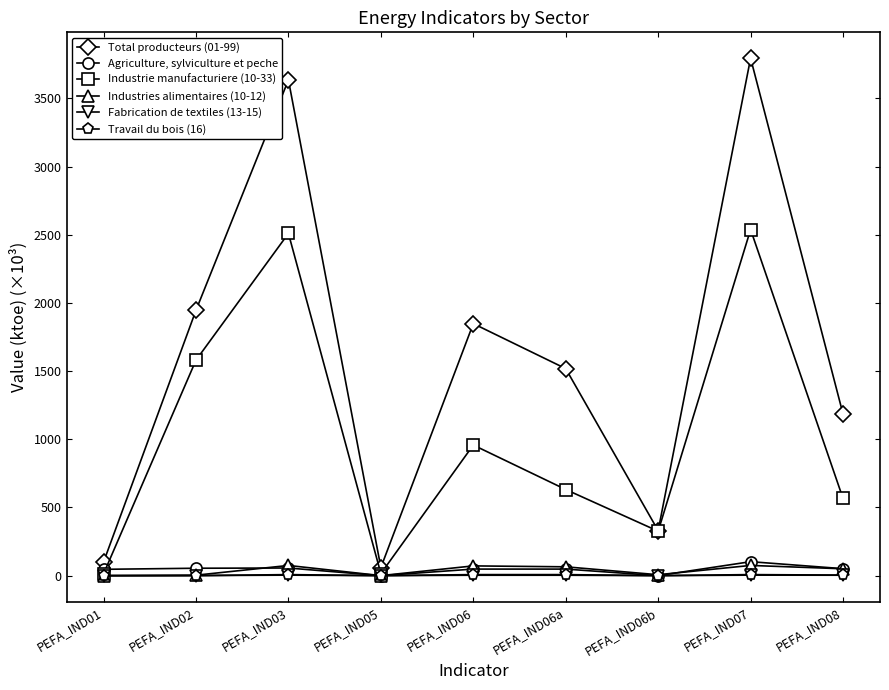

Where is the first local maximum for Total producteurs (01-99)?

PEFA_IND03